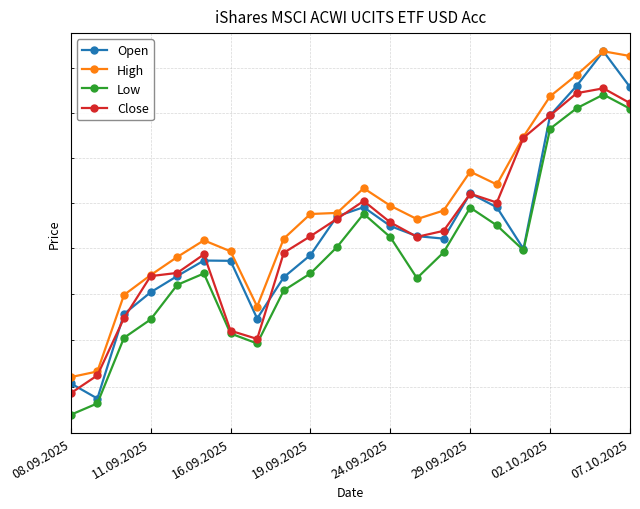

How many distinct data groups are displayed?

4